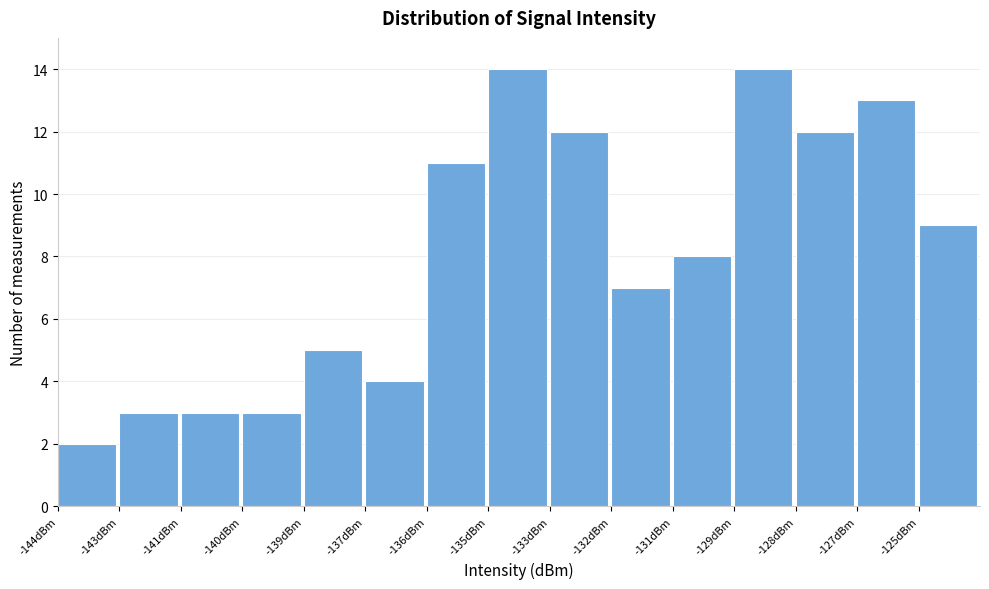

Reading left to right, what are all the values shown in this chart?

2	3	3	3	5	4	11	14	12	7	8	14	12	13	9